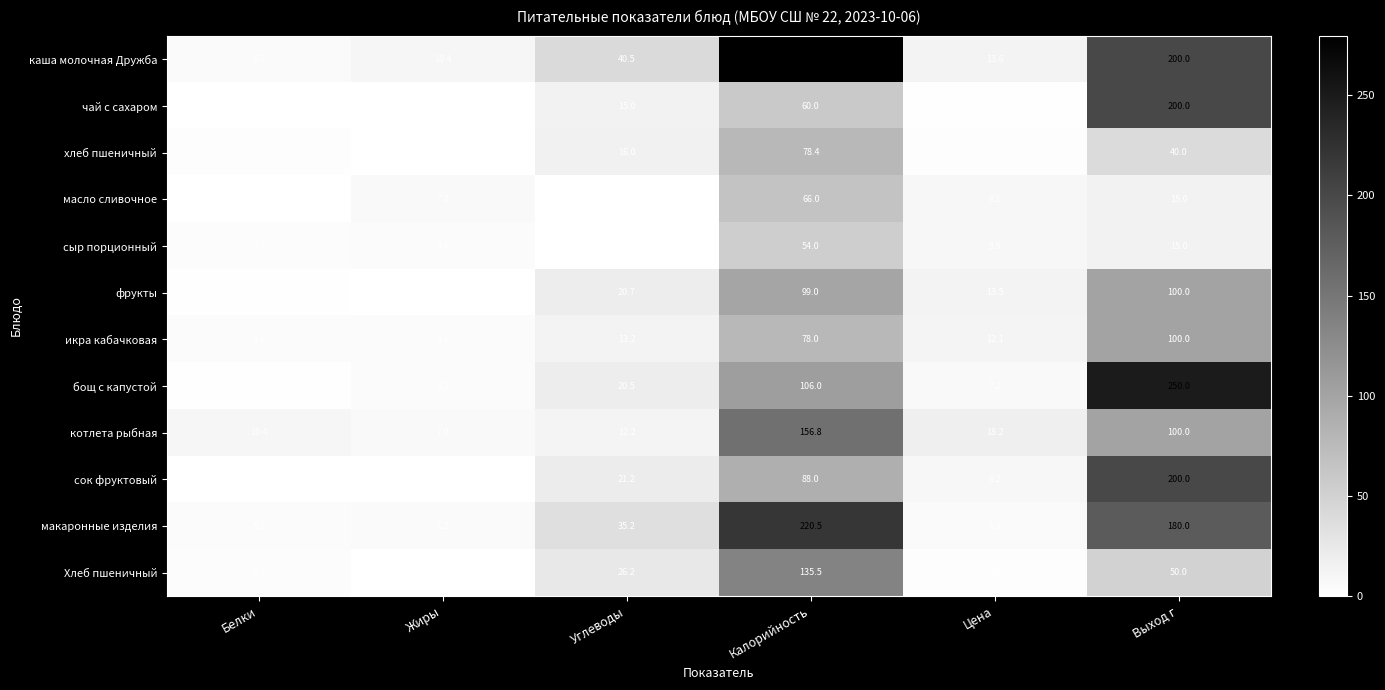

The value of макаронные изделия at Калорийность is 220.5. True or false?

True